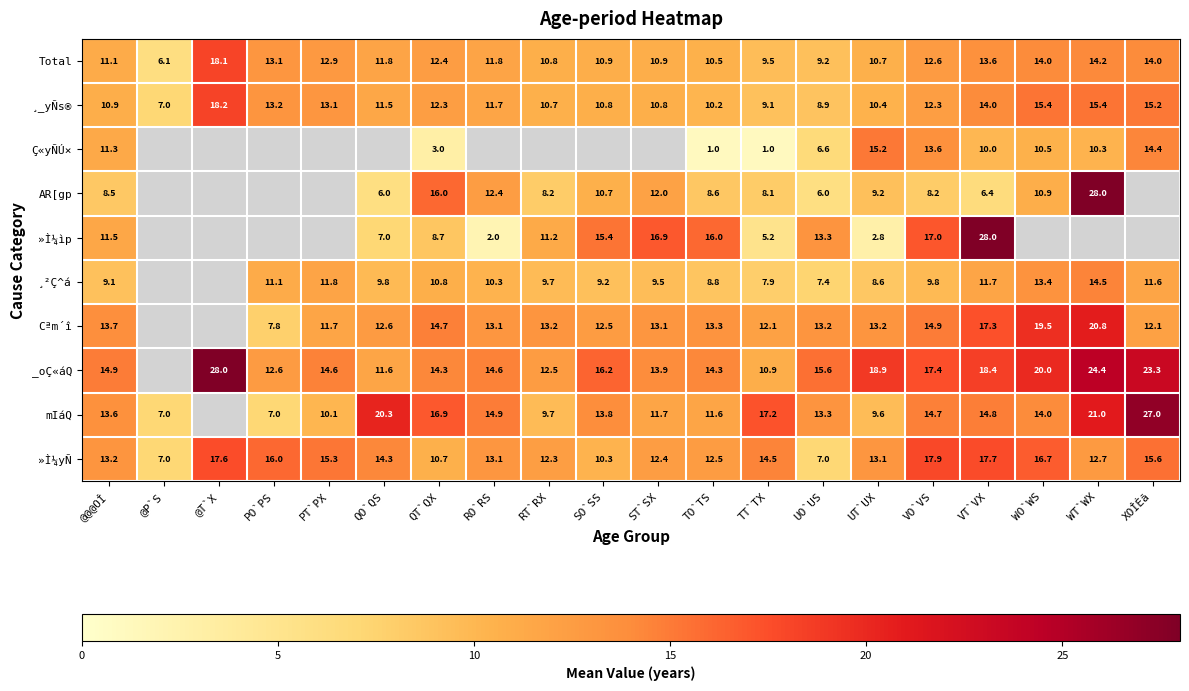

What is the minimum value for »Ì¼yÑ?

7.0